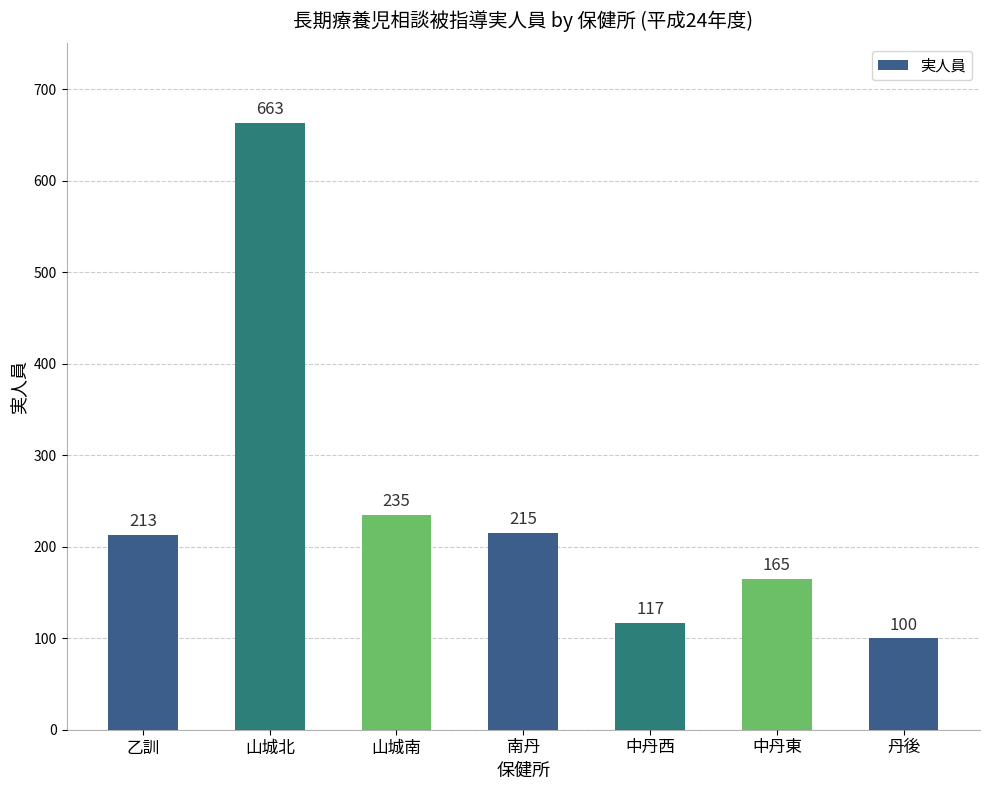

How many bars are there in total?

7